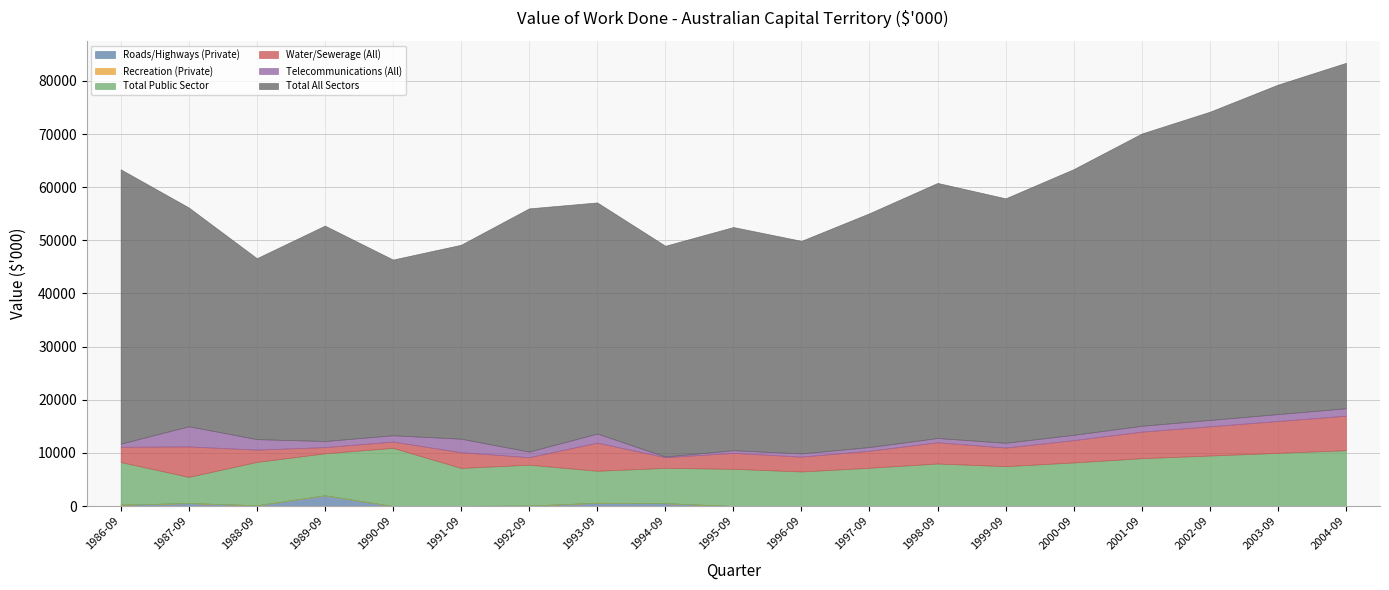

At 1988-09, list the series in order from smallest to largest.

Recreation (Private), Roads/Highways (Private), Telecommunications (All), Water/Sewerage (All), Total Public Sector, Total All Sectors